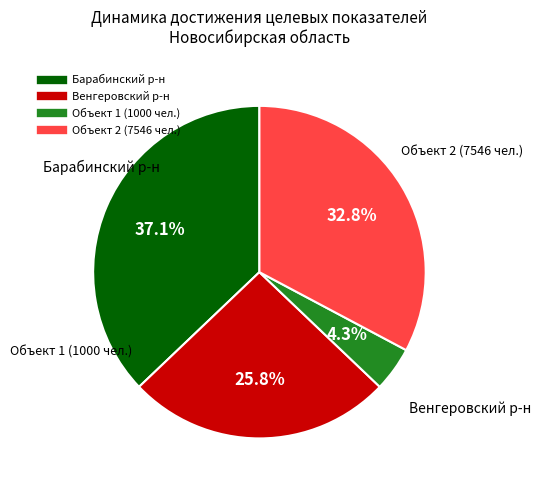

Is there a majority slice in this chart?

No